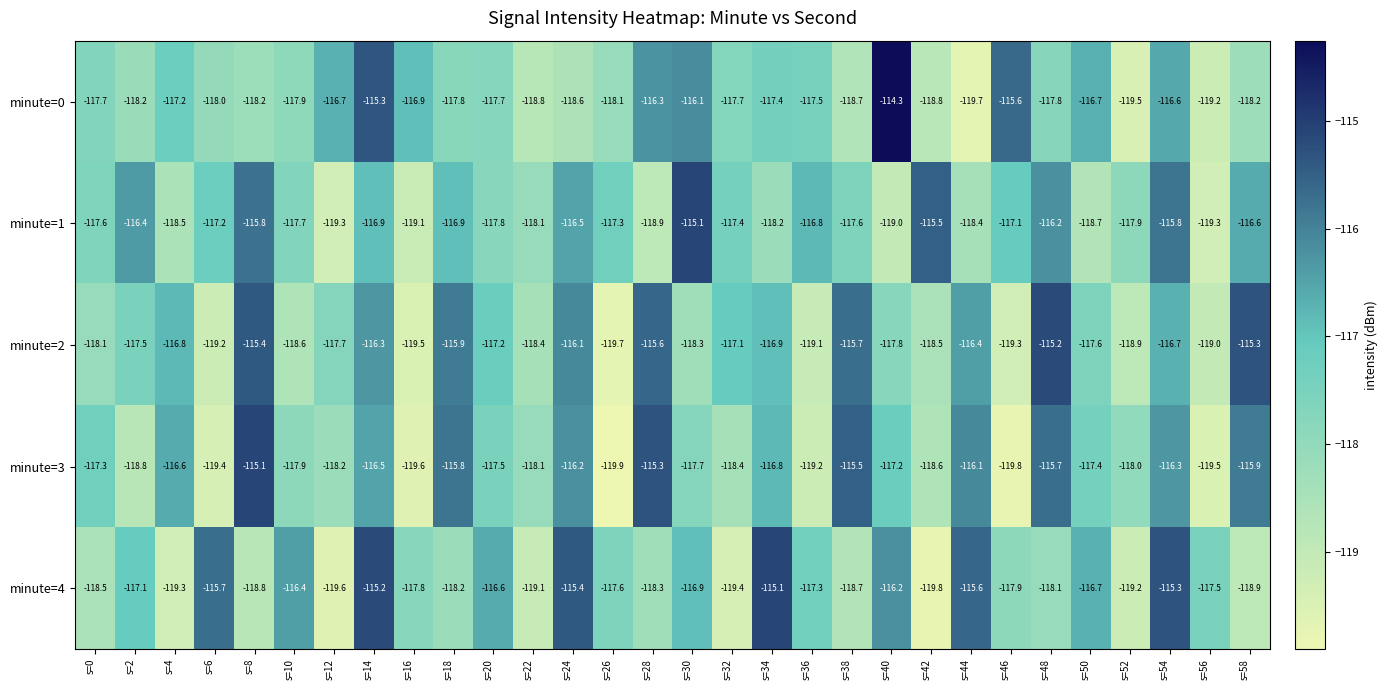

What is the spread (max minus min) of values at s=40?

4.7